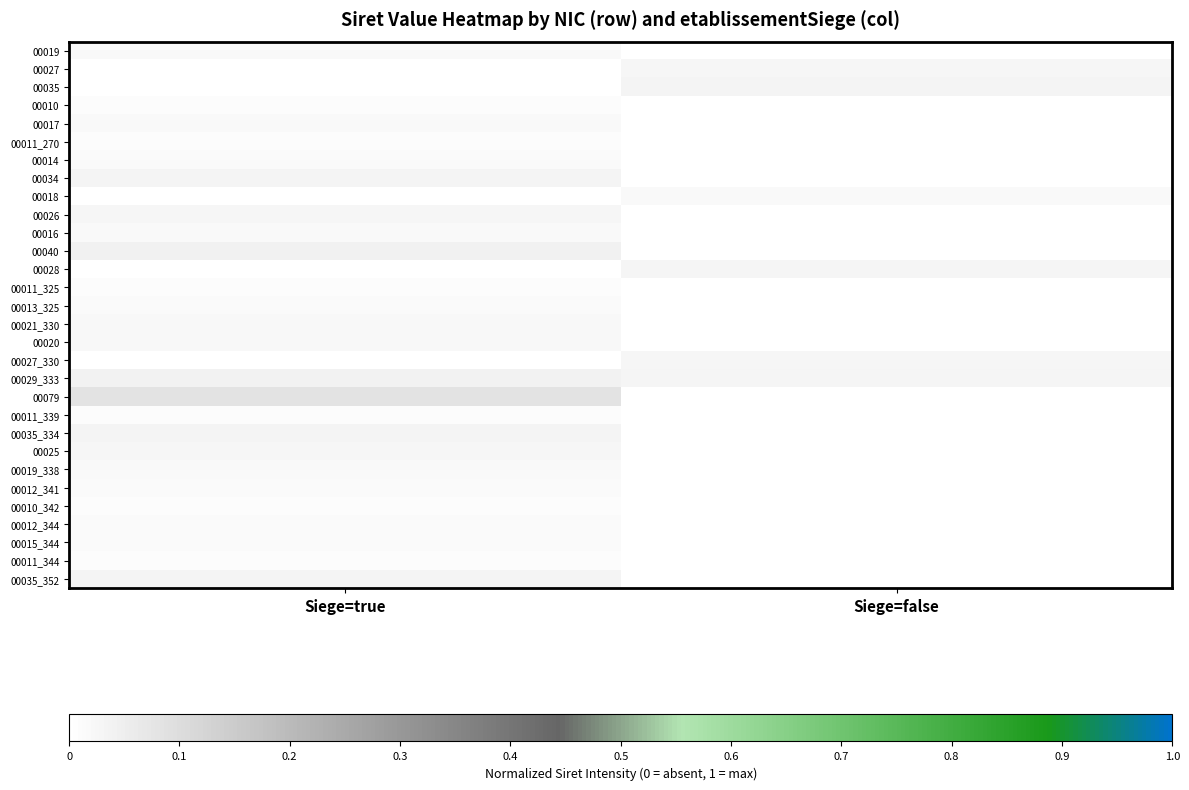

At how many categories does at least one series exceed 0?

2